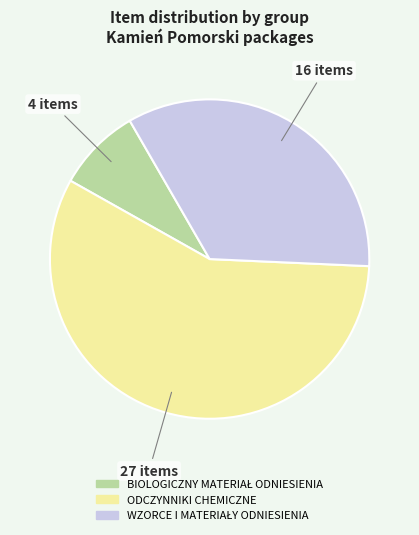

Which slice represents more than half of the pie?

ODCZYNNIKI CHEMICZNE